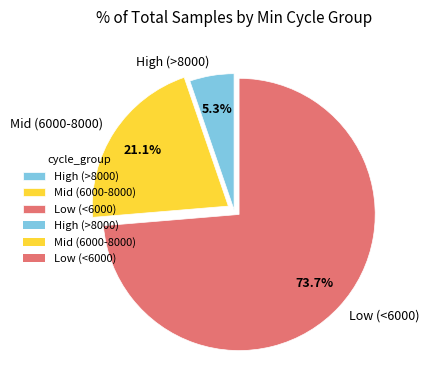

Rank the categories by value from highest to lowest.

Low (<6000), Mid (6000-8000), High (>8000)